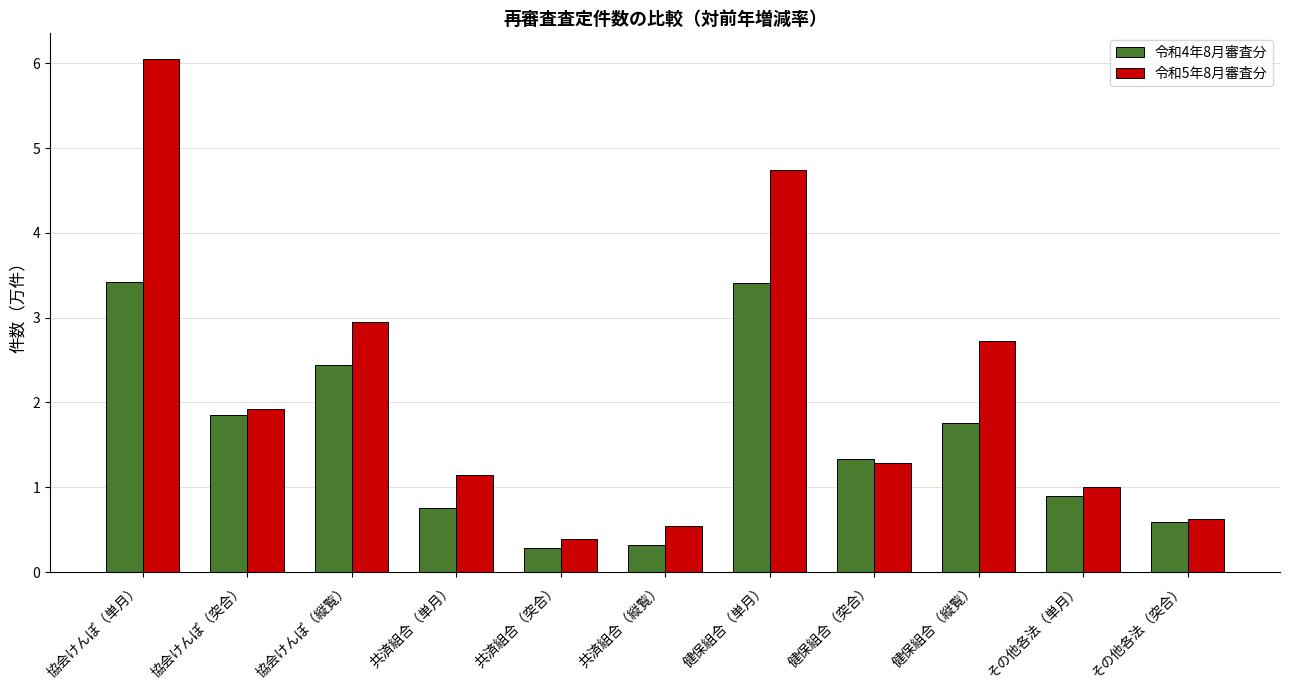

True or false: 令和4年8月審査分 has a value of 0.6 at 協会けんぽ（突合）.

False